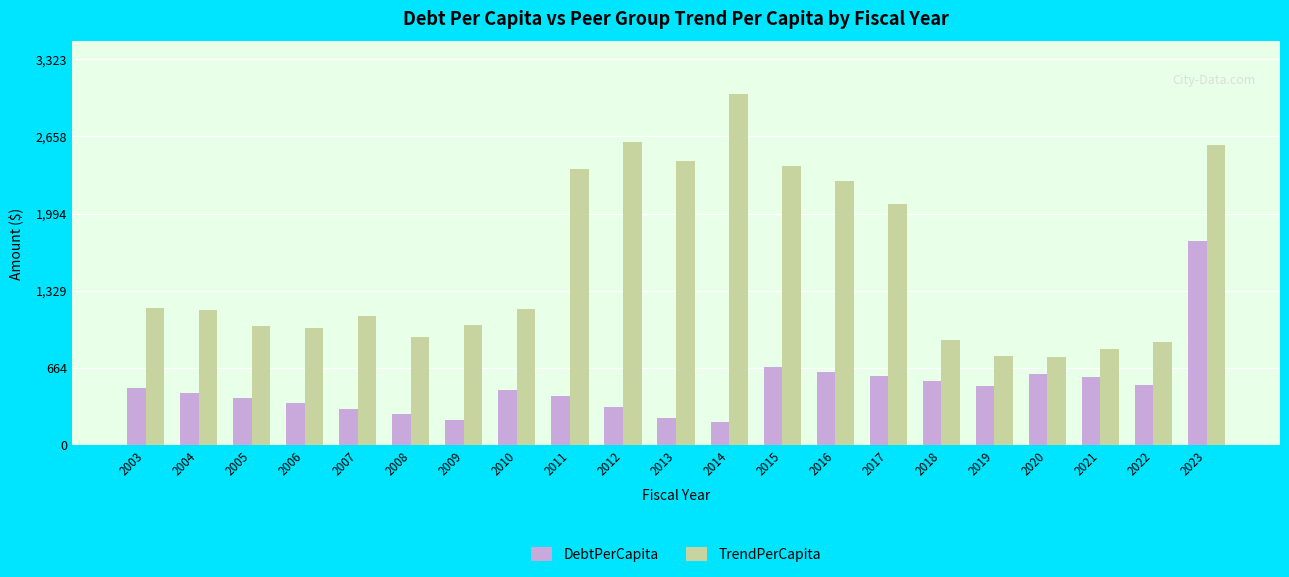

What is the sum of the DebtPerCapita values at 2014 and 2021?

786.5